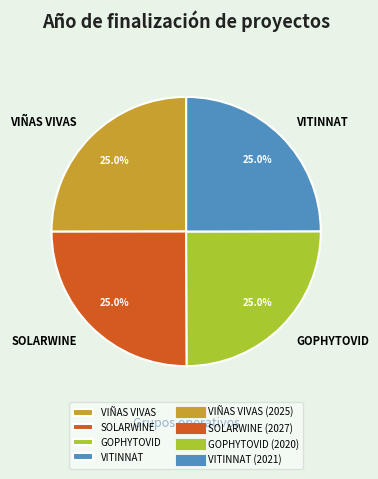

What is the ratio of the value at SOLARWINE to the value at VITINNAT?

1.0